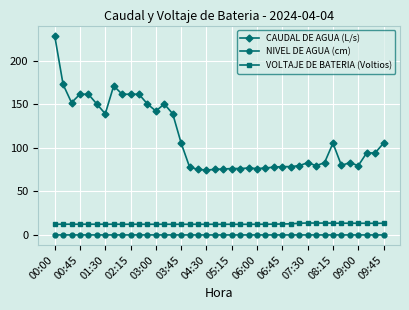

What is the minimum value for VOLTAJE DE BATERIA (Voltios)?

12.3